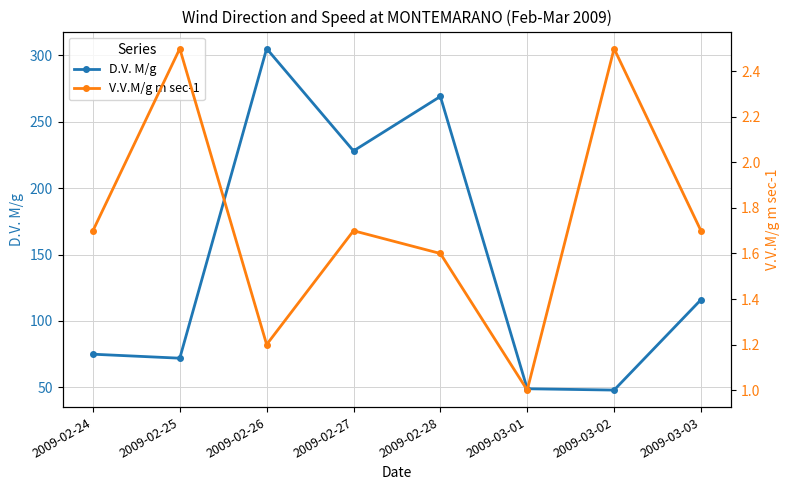

Reading left to right, list all the values displayed in this chart.

D.V. M/g: 75.0	72.0	305.0	228.0	269.0	49.0	48.0	116.0
V.V.M/g m sec-1: 1.7	2.5	1.2	1.7	1.6	1.0	2.5	1.7